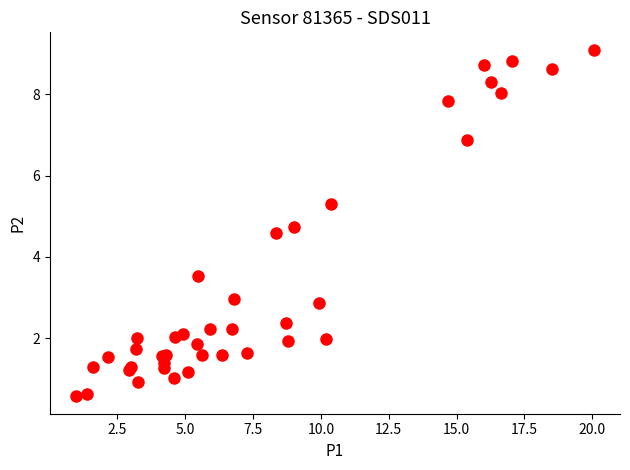

What Y value in the scatter plot is closest to 4?

3.5